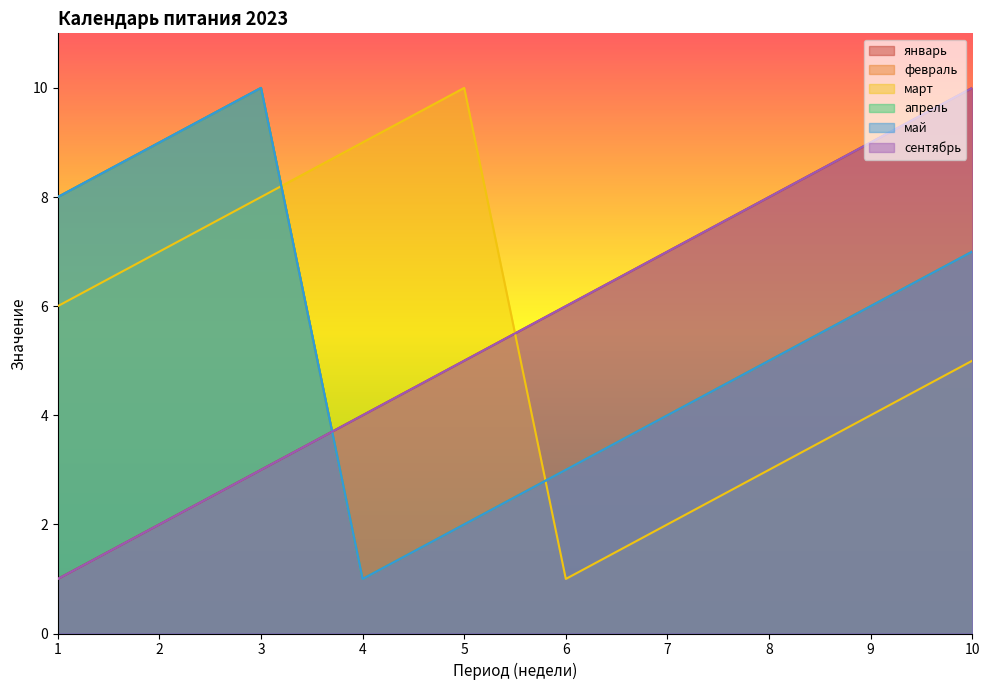

What is the difference between the second highest and second lowest values in the февраль series?

7